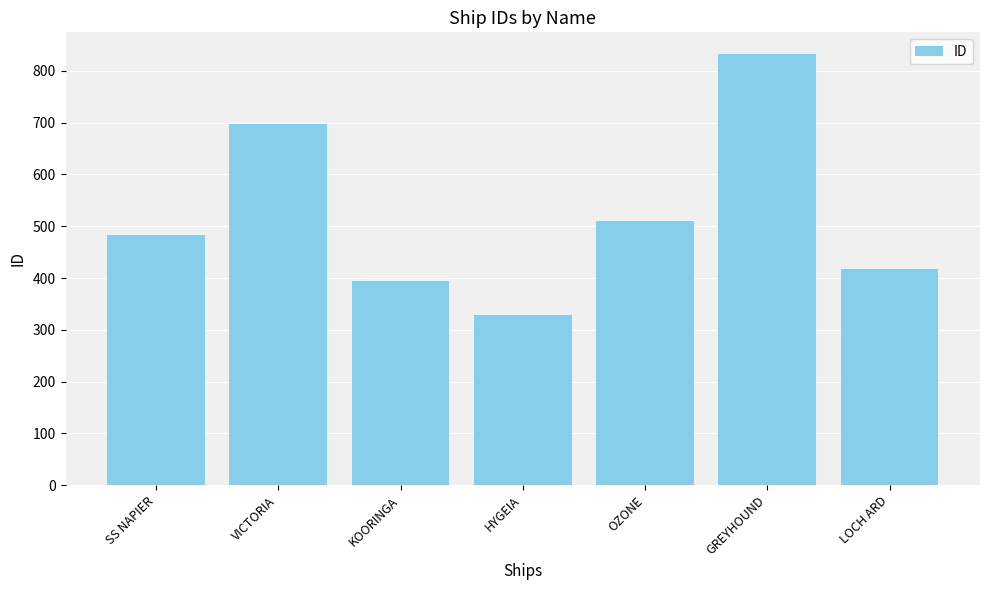

List the labels in order of value, largest first.

GREYHOUND, VICTORIA, OZONE, SS NAPIER, LOCH ARD, KOORINGA, HYGEIA